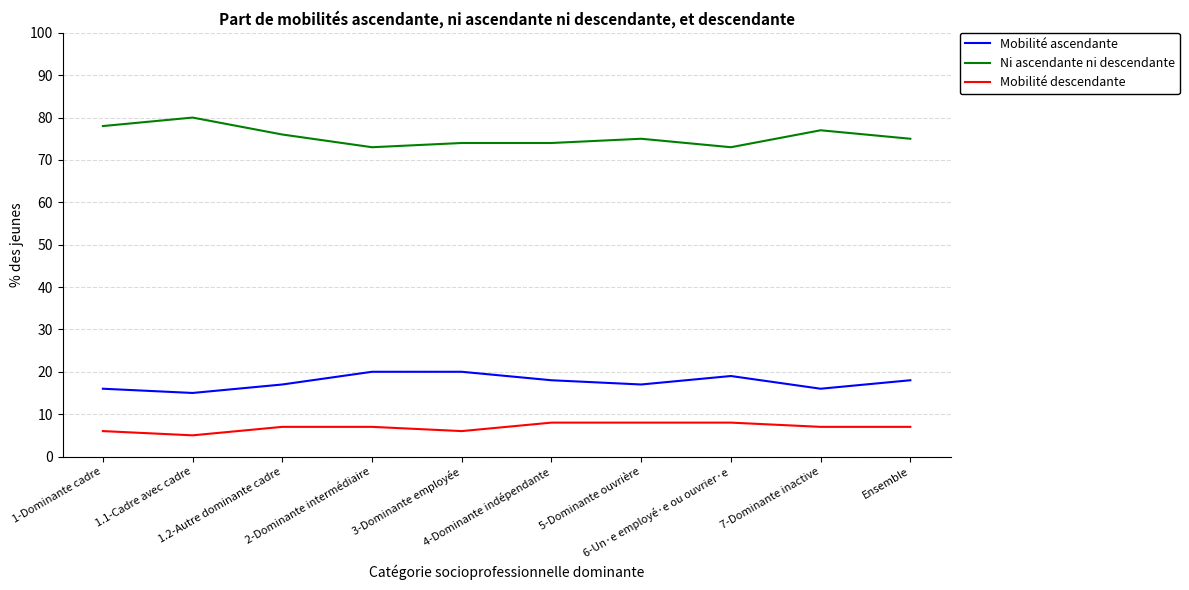

List the series in order of their overall mean, highest first.

Ni ascendante ni descendante, Mobilité ascendante, Mobilité descendante